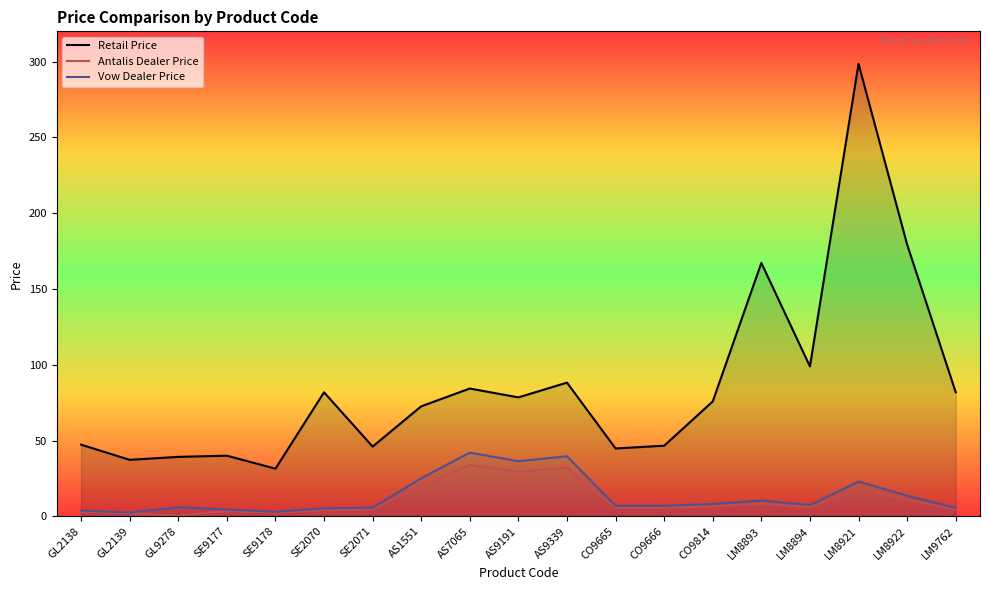

At which label does Antalis Dealer Price reach its peak?

AS7065